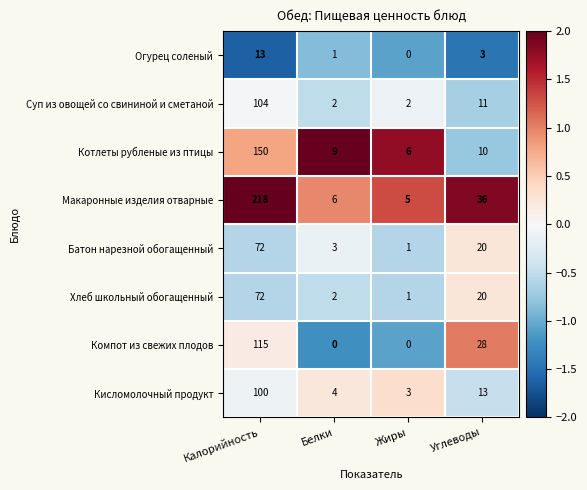

List the labels in order of Хлеб школьный обогащенный value, smallest first.

Жиры, Белки, Углеводы, Калорийность